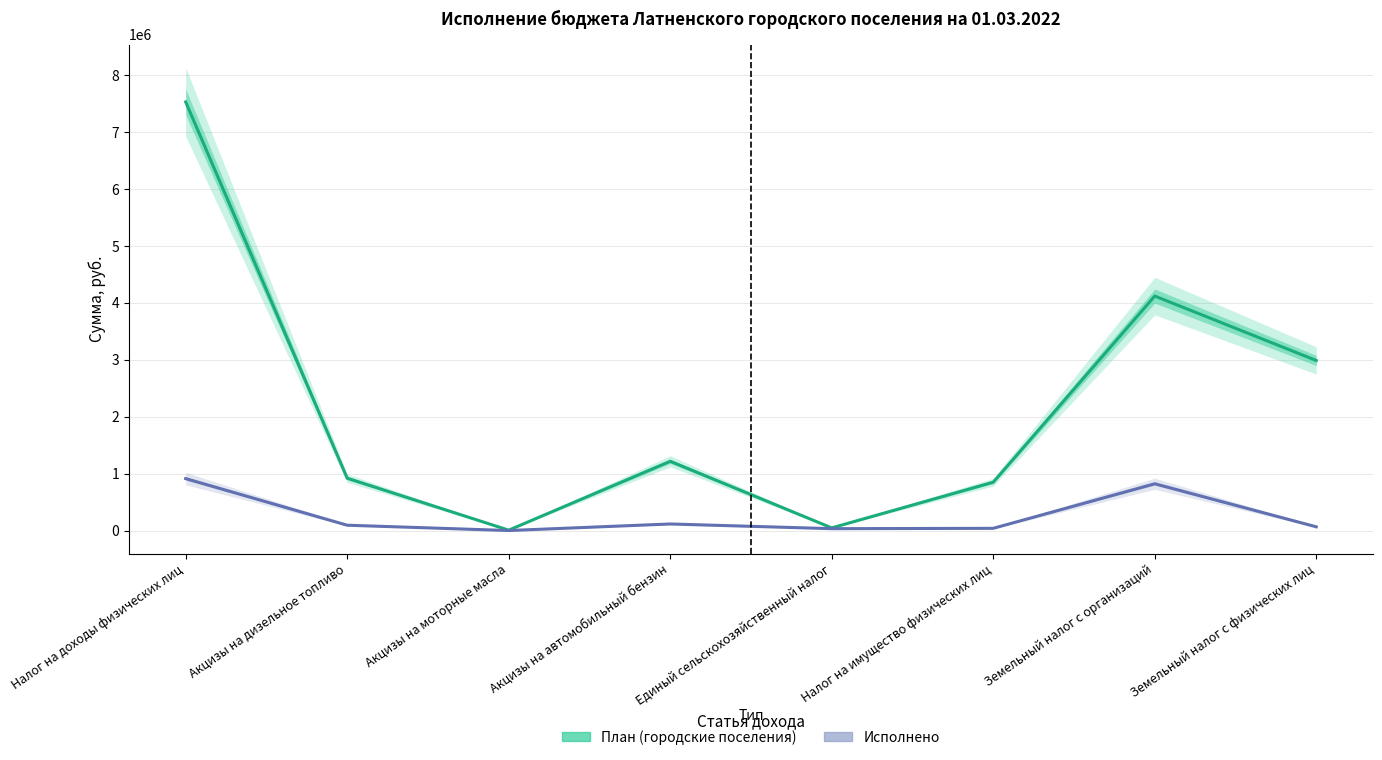

Which category has the lowest value across all series?

Акцизы на моторные масла